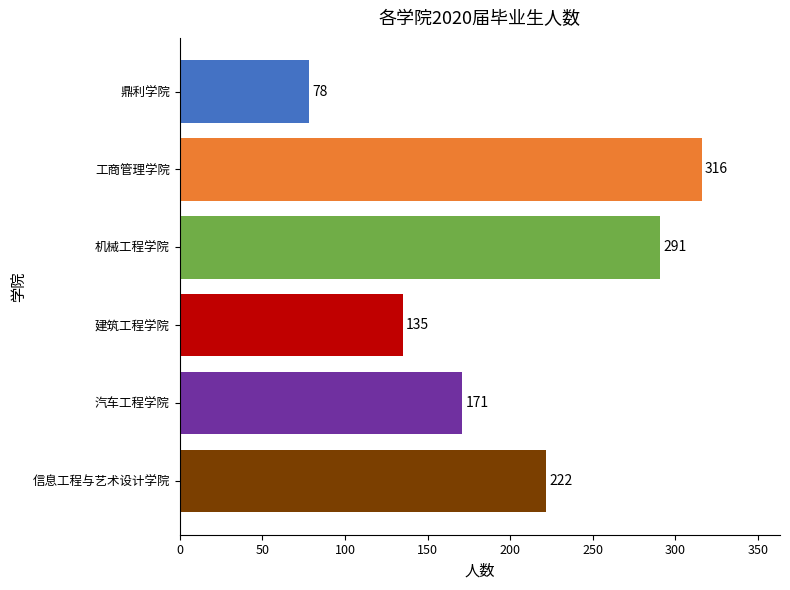

What is the difference between the second highest and minimum values?

213